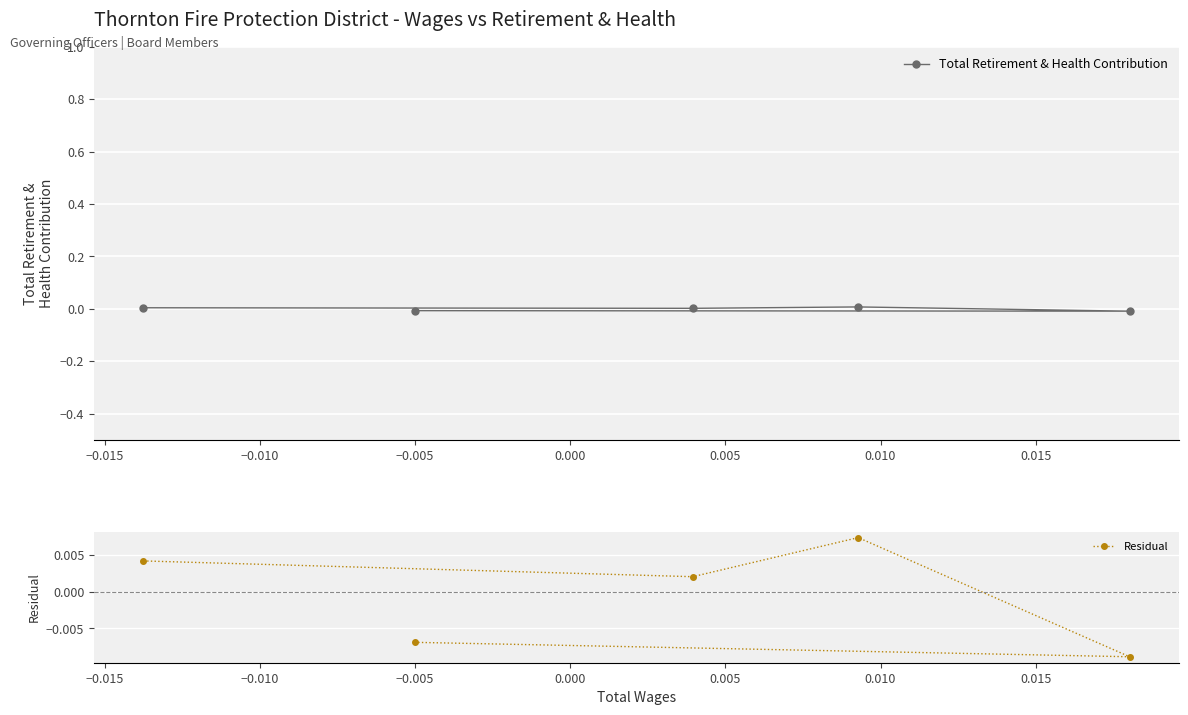

How many values in Residual are above zero?

3